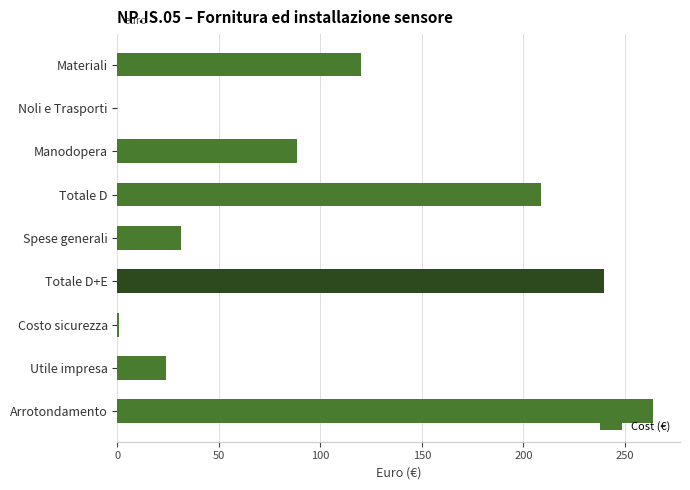

The value at Materiali is 197.1. True or false?

False